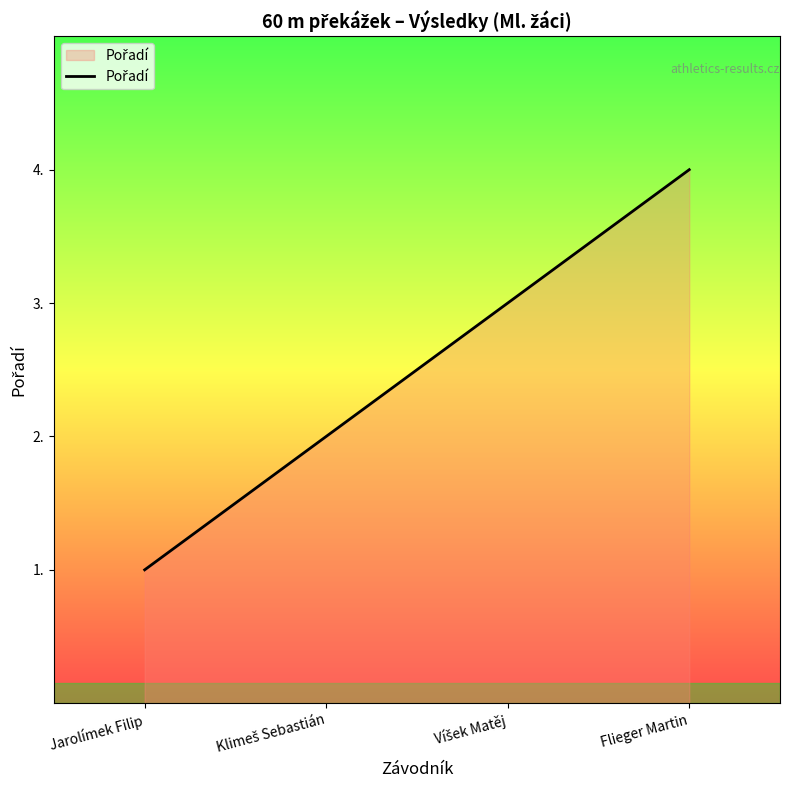

Count the number of data series in this chart.

1